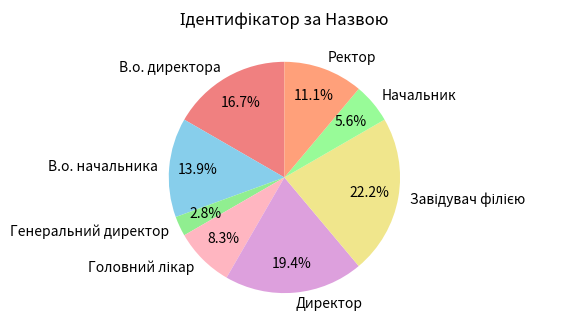

To the nearest percent, what is the difference between the largest and smallest slice percentages?

19%